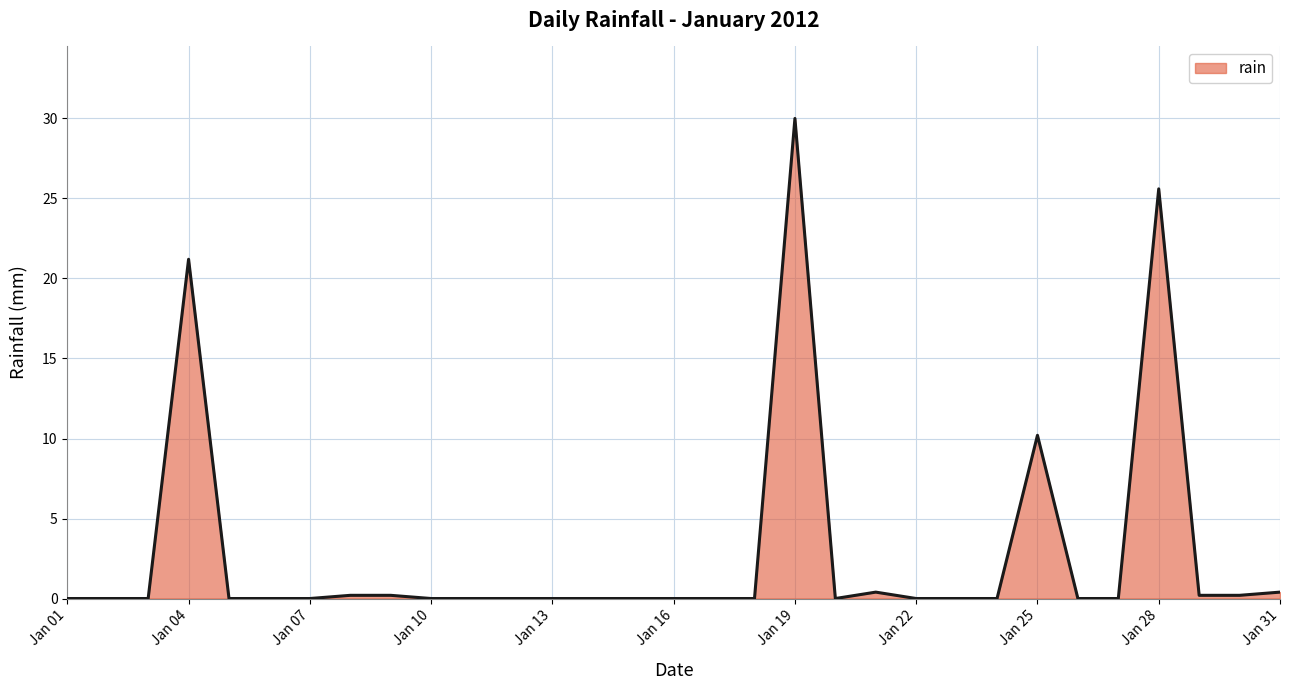

Reading right to left, extract all data points from this chart.

0.4	0.2	0.2	25.6	0.0	0.0	10.2	0.0	0.0	0.0	0.4	0.0	30.0	0.0	0.0	0.0	0.0	0.0	0.0	0.0	0.0	0.0	0.2	0.2	0.0	0.0	0.0	21.2	0.0	0.0	0.0